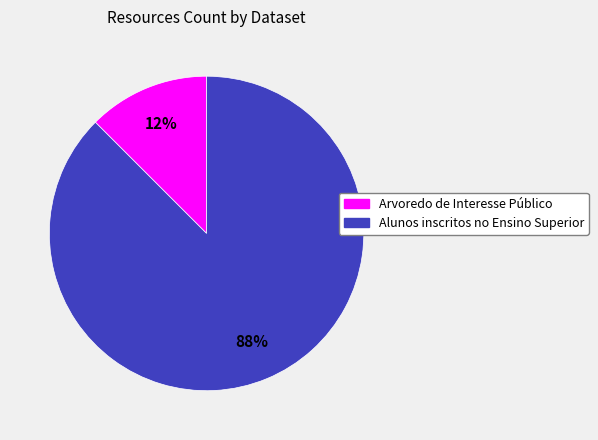

Combined, do Alunos inscritos no Ensino Superior and Arvoredo de Interesse Público account for over 50%?

Yes